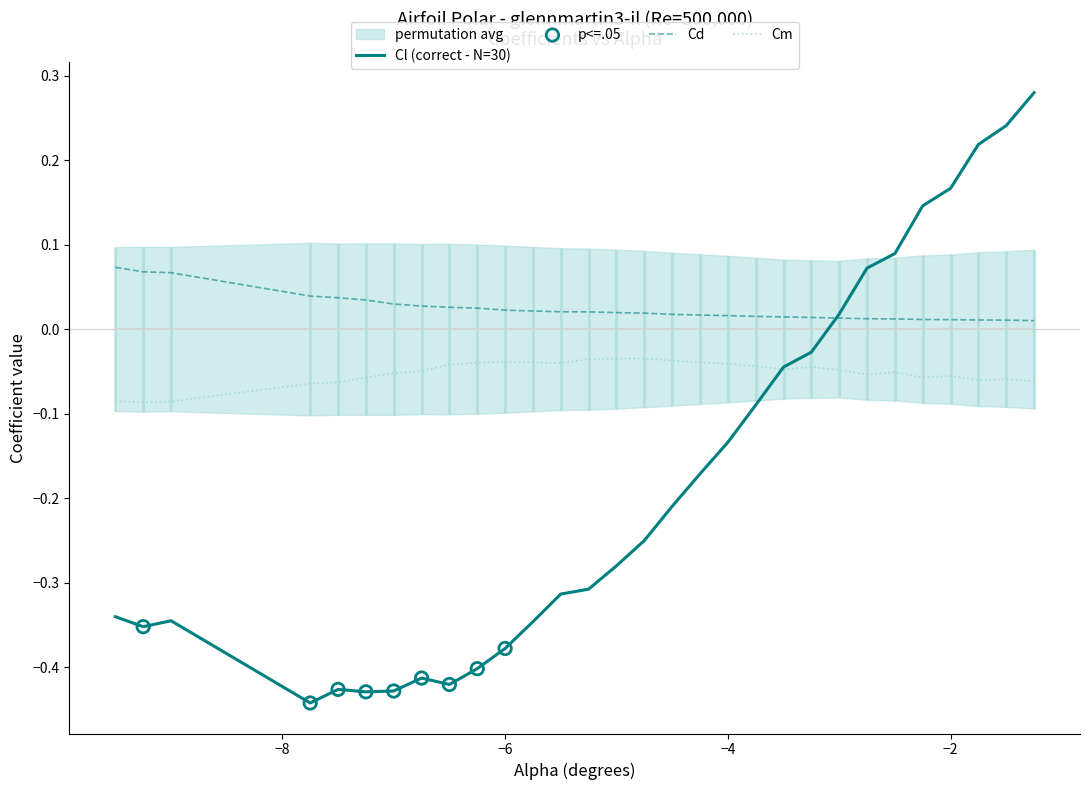

At how many categories does at least one series exceed 0?

30